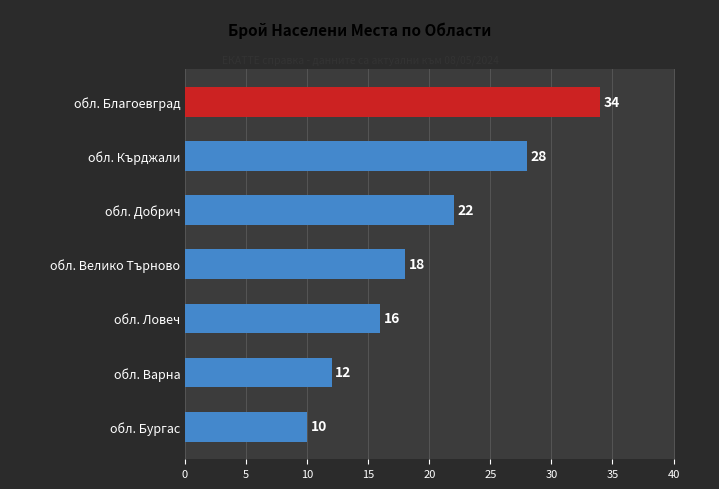

Does the chart contain any negative values?

No